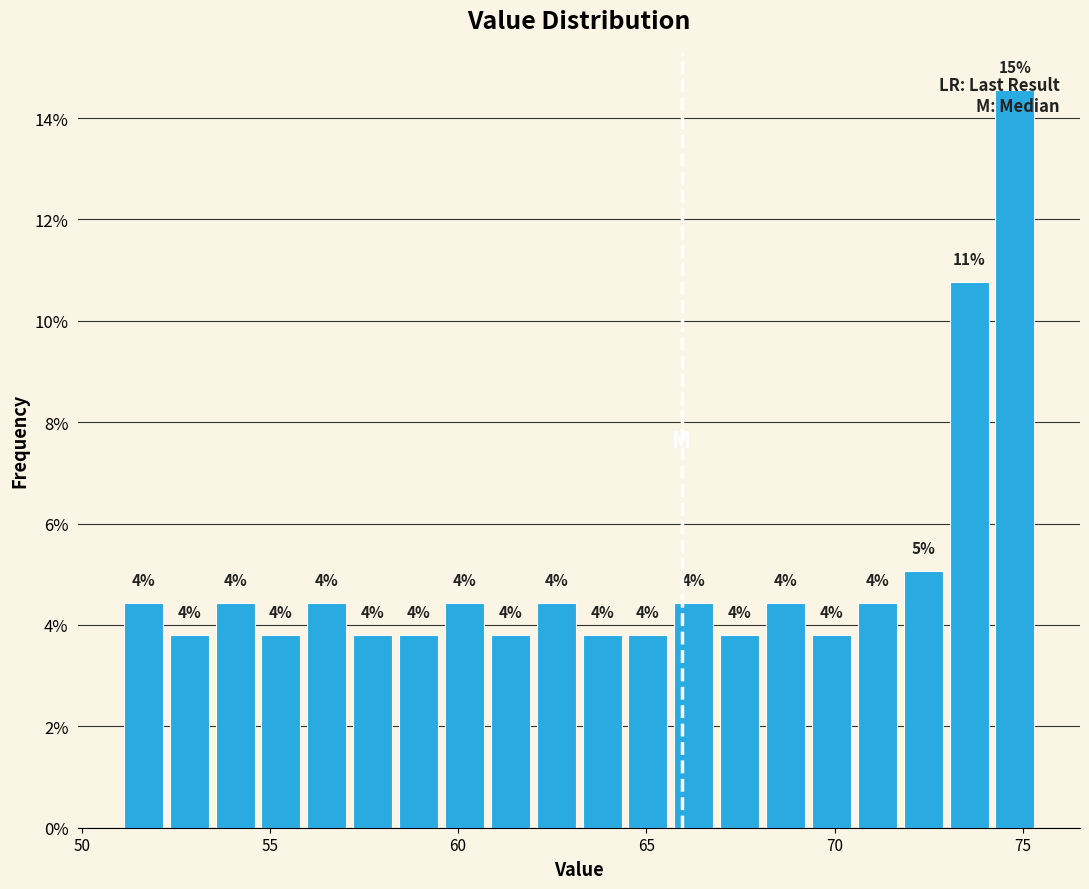

Around what value on the x-axis is the tallest bar? Give the approximate position of its centre, as read against the axis.

75.0